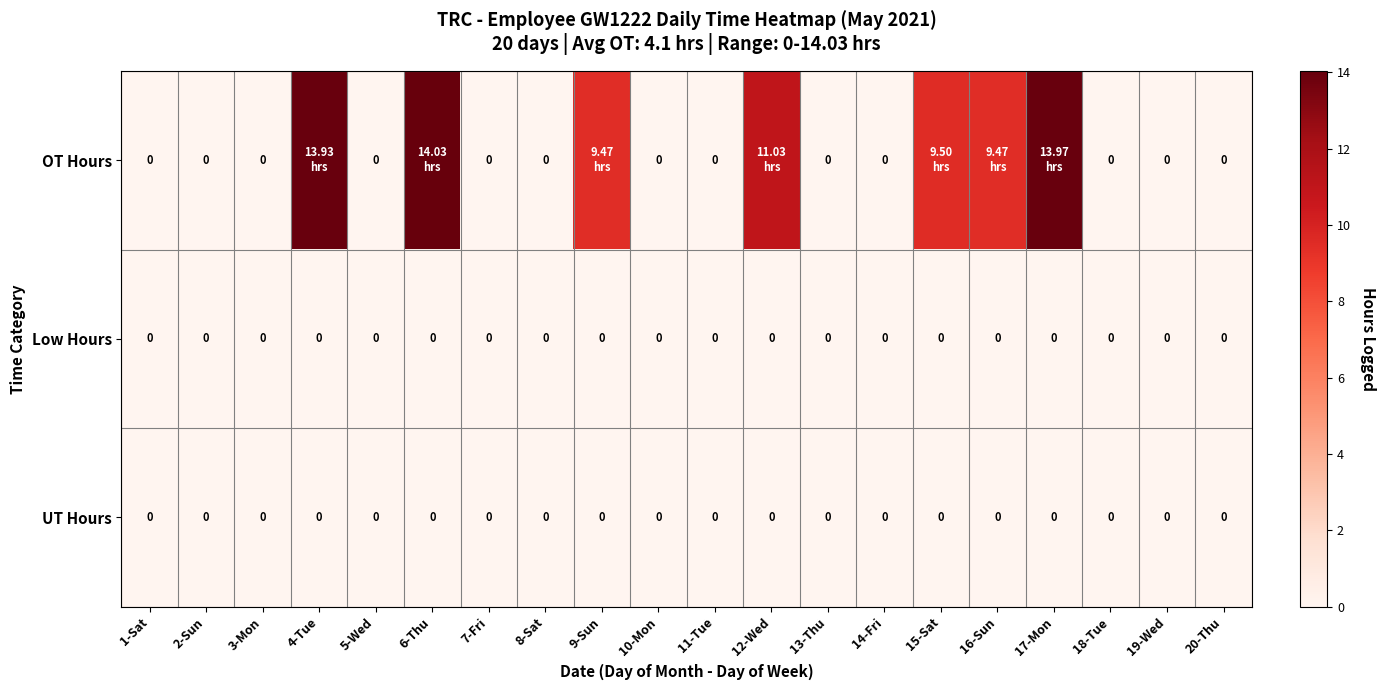

Between 8-Sat and 17-Mon, which is larger?

17-Mon